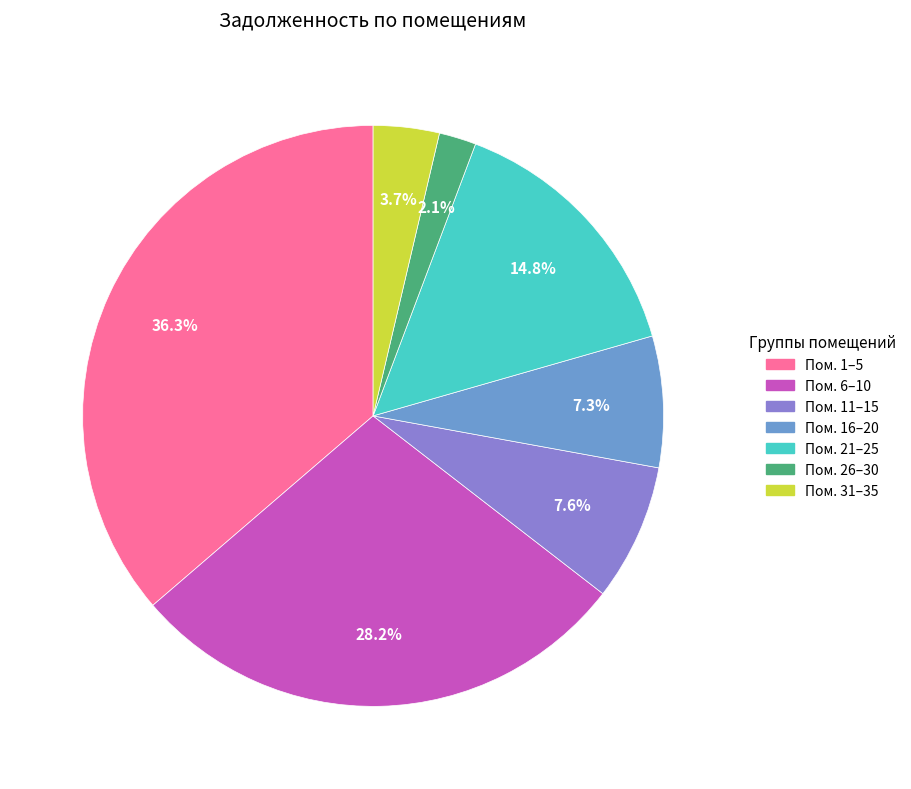

Is there a majority slice in this chart?

No